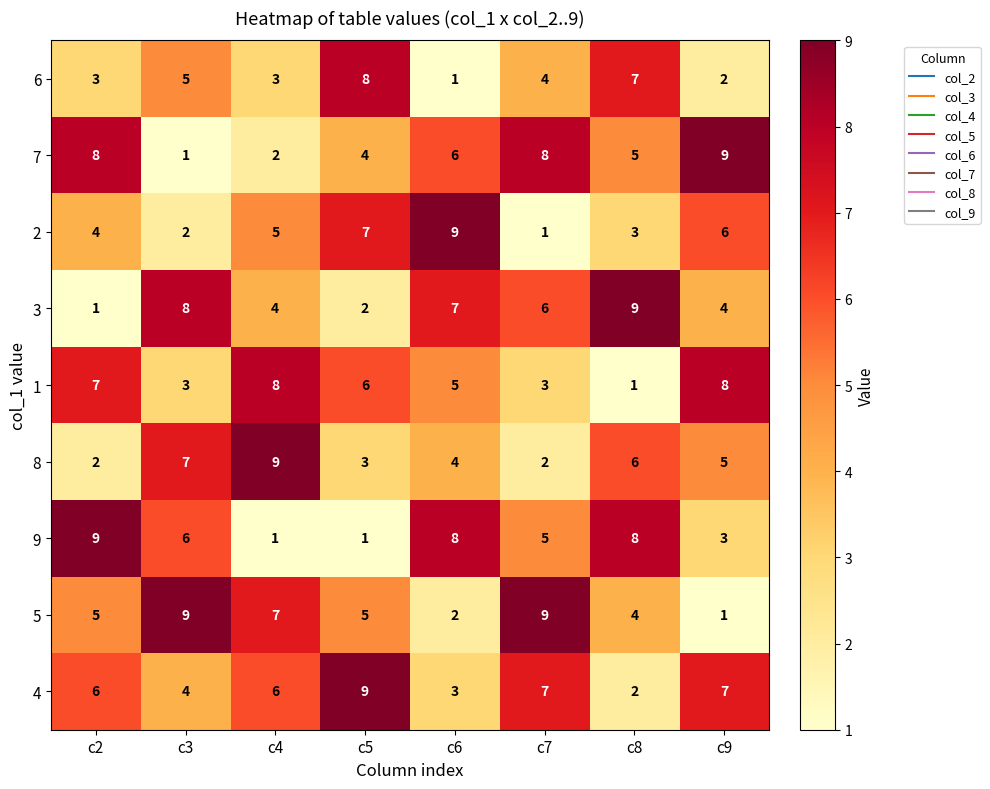

At c3, list the series in order from smallest to largest.

7, 2, 1, 4, 6, 9, 8, 3, 5